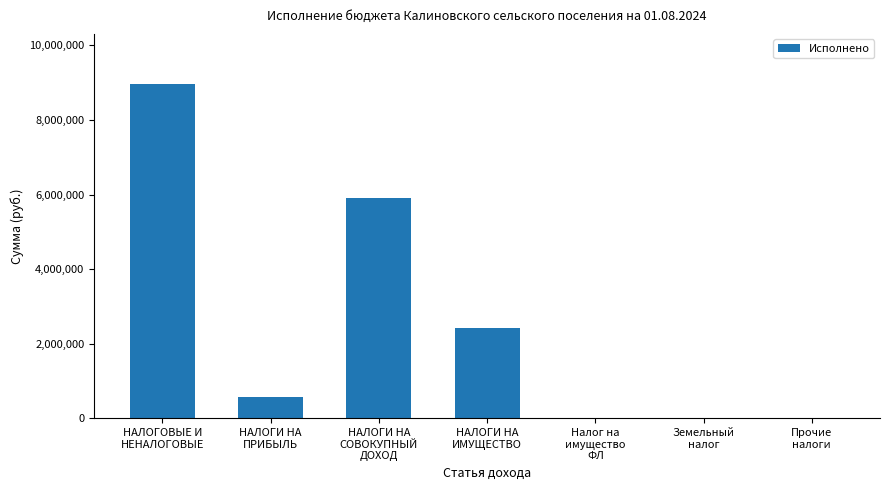

What is the change in value from НАЛОГИ НА
ПРИБЫЛЬ to Земельный
налог?

-586111.3